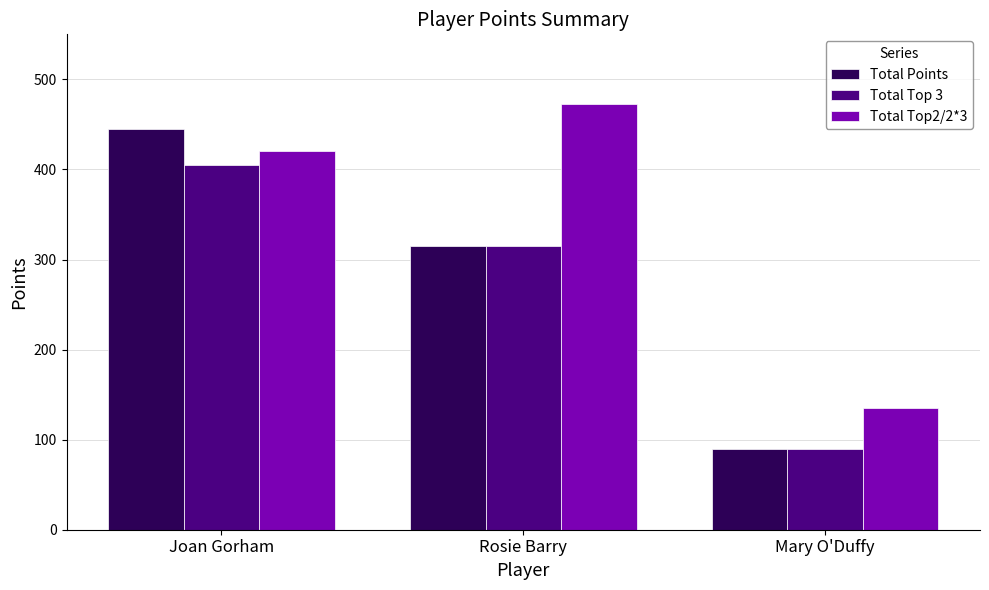

True or false: Total Top 3 has a value of 101.3 at Rosie Barry.

False